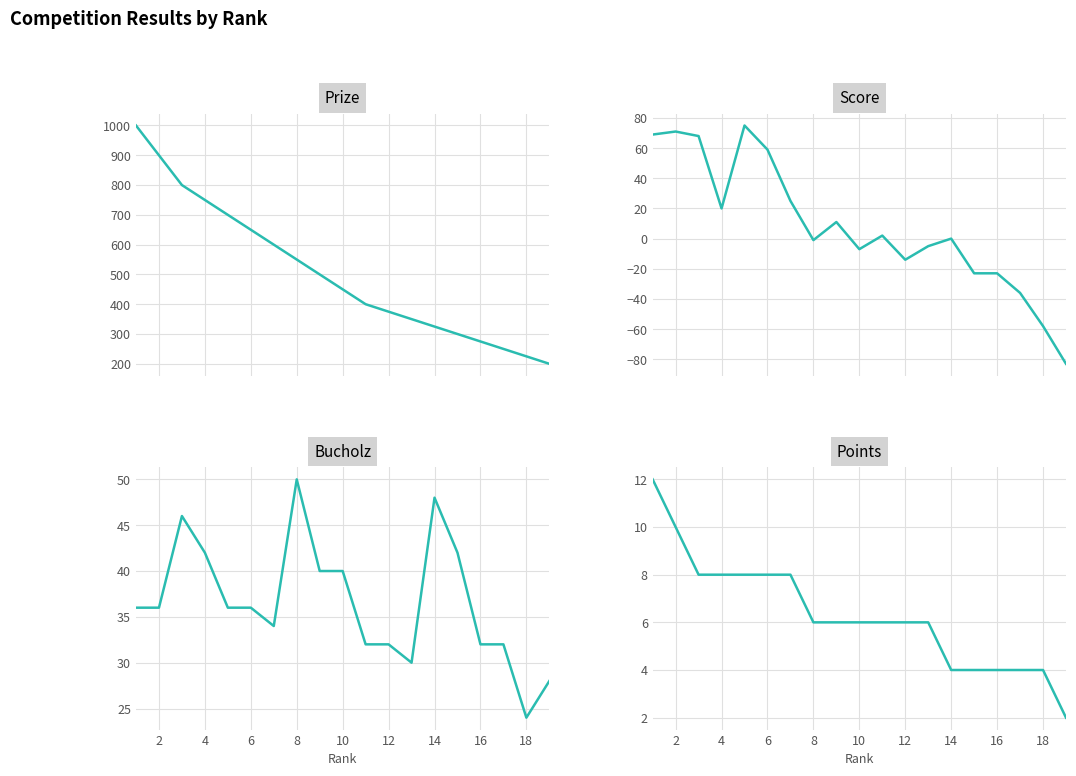

At how many categories does at least one series exceed 281?

15